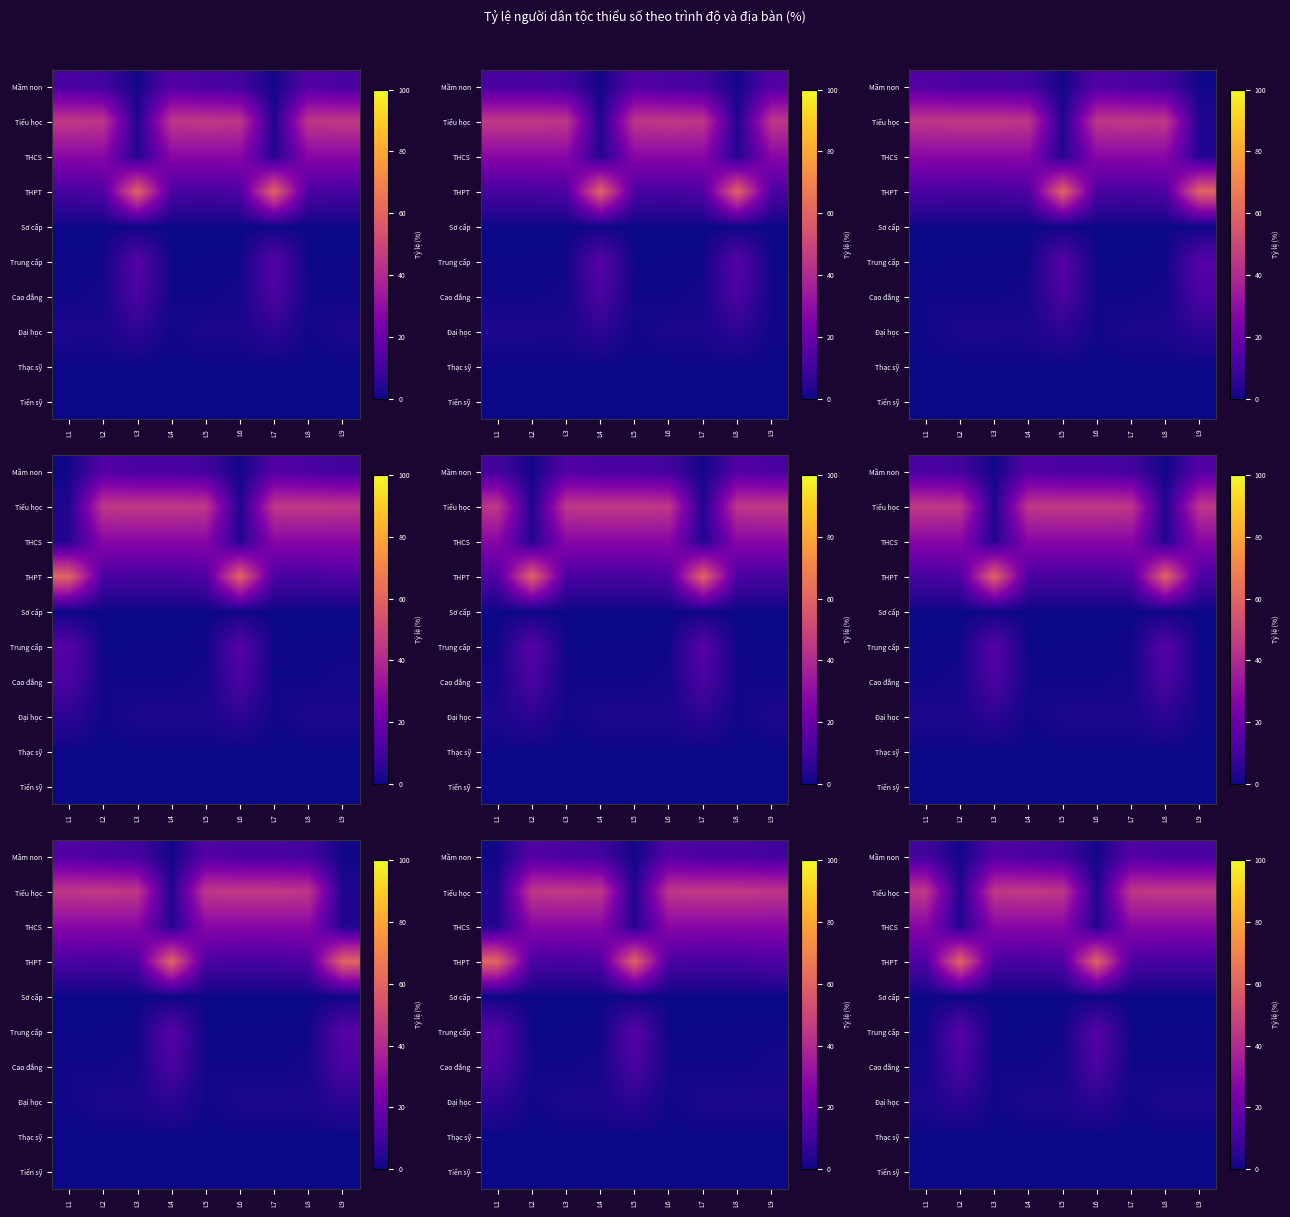

How many data points does each series have?

9